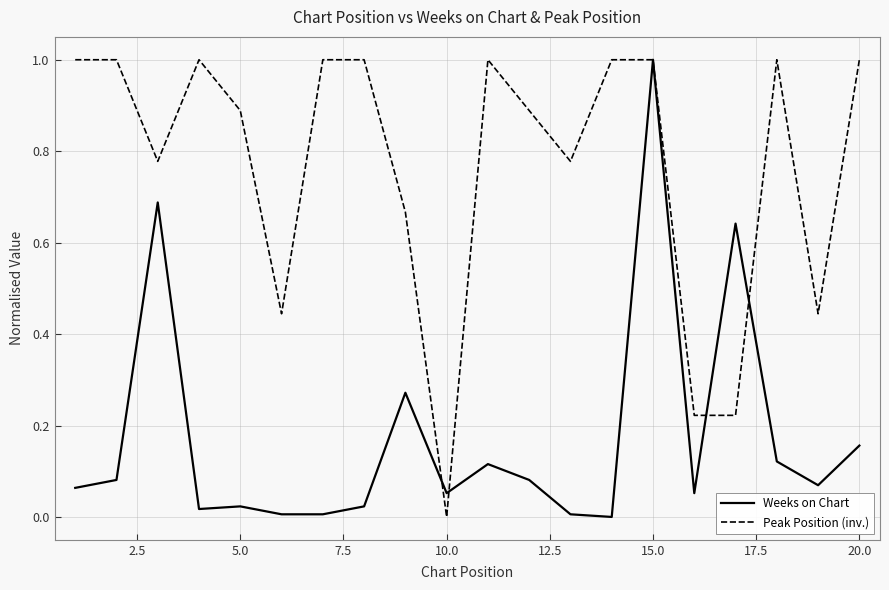

List the series in order of their overall mean, highest first.

Peak Position (inv.), Weeks on Chart